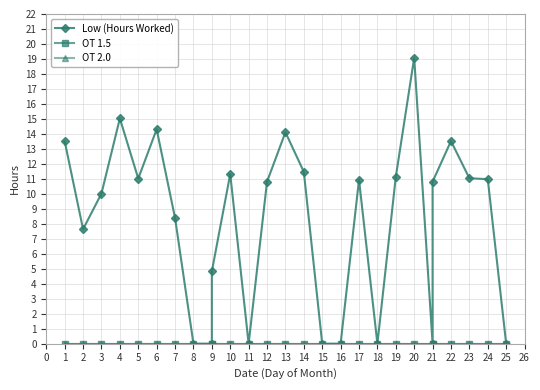

What are all the series names shown in the legend?

Low (Hours Worked), OT 1.5, OT 2.0